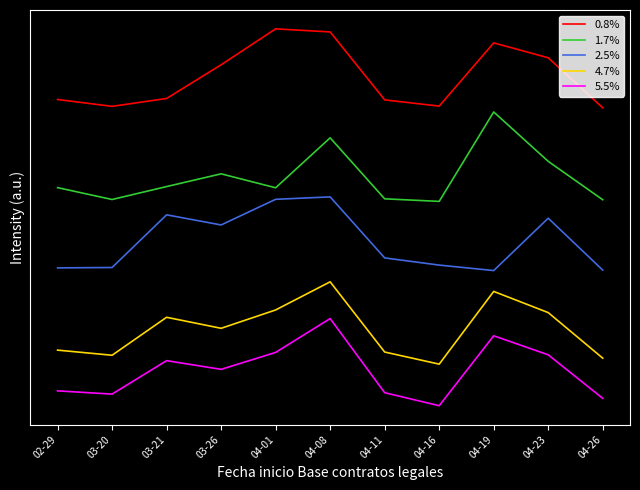

What is the difference between the second highest and minimum values in the 2.5% series?

0.7